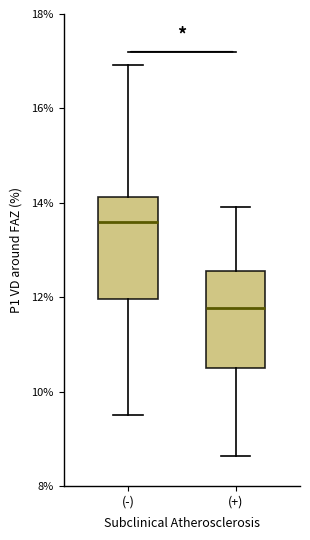

Reading left to right, read every box against the y-axis: the position of its median line, the range the box covers, and the ends of its whiskers. The values are not printed on the chart, so give them approximately, as read against the axis.

(-): median 13.6, box 12.0 to 14.2, whiskers 9.6 to 17.0
(+): median 11.8, box 10.6 to 12.6, whiskers 8.6 to 14.0